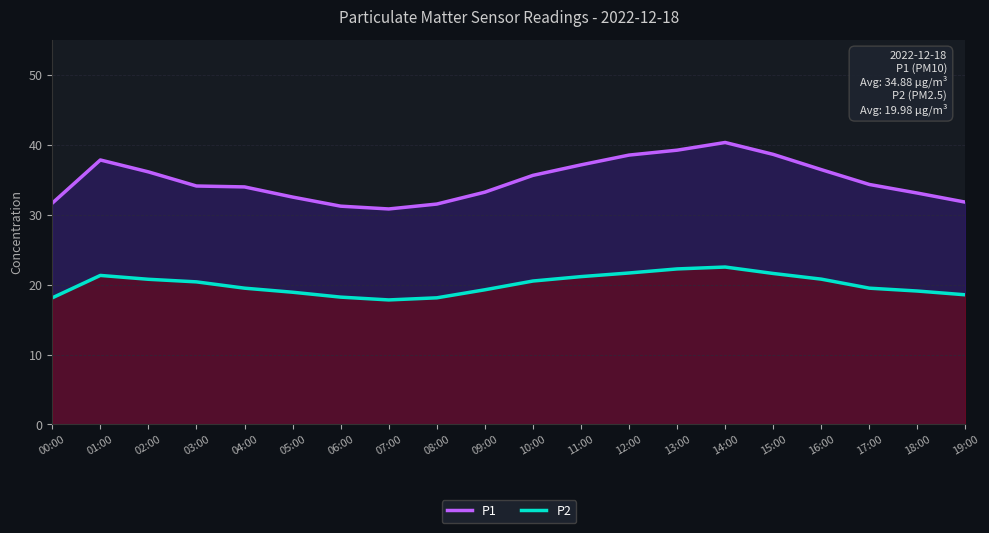

Is it true that P2 equals 21.3 at 01:00?

True